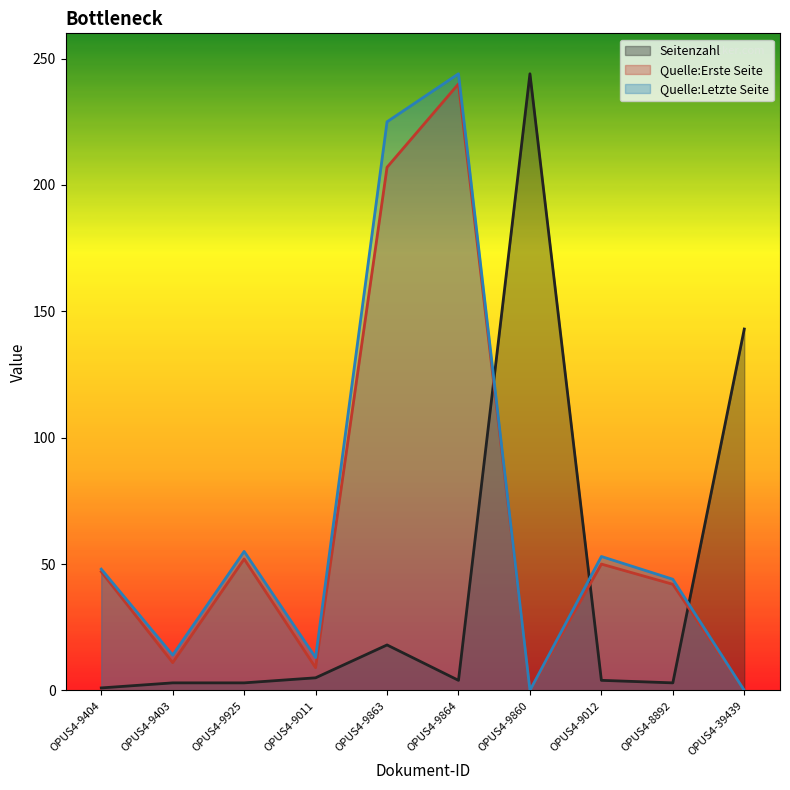

The Quelle:Letzte Seite series shows 332 at OPUS4-9864. True or false?

False